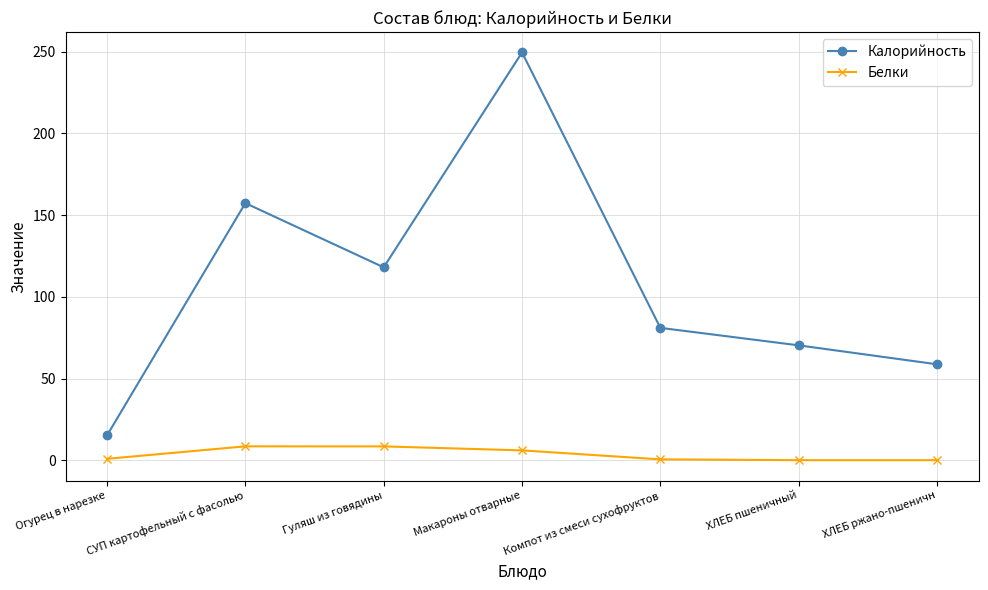

What are all the series names shown in the legend?

Калорийность, Белки